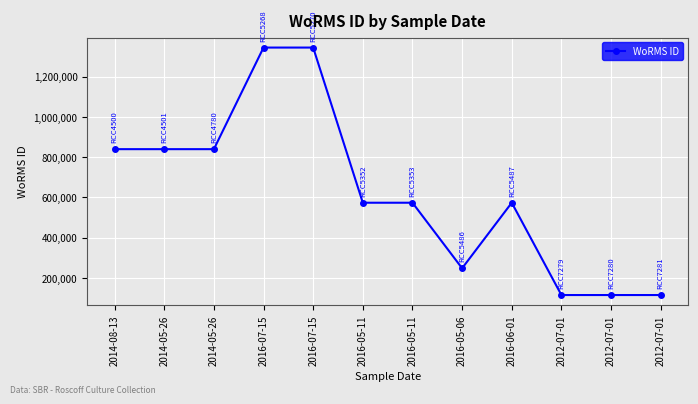

Rank the categories by value from lowest to highest.

2012-07-01, 2012-07-01, 2012-07-01, 2016-05-06, 2016-05-11, 2016-05-11, 2016-06-01, 2014-08-13, 2014-05-26, 2014-05-26, 2016-07-15, 2016-07-15